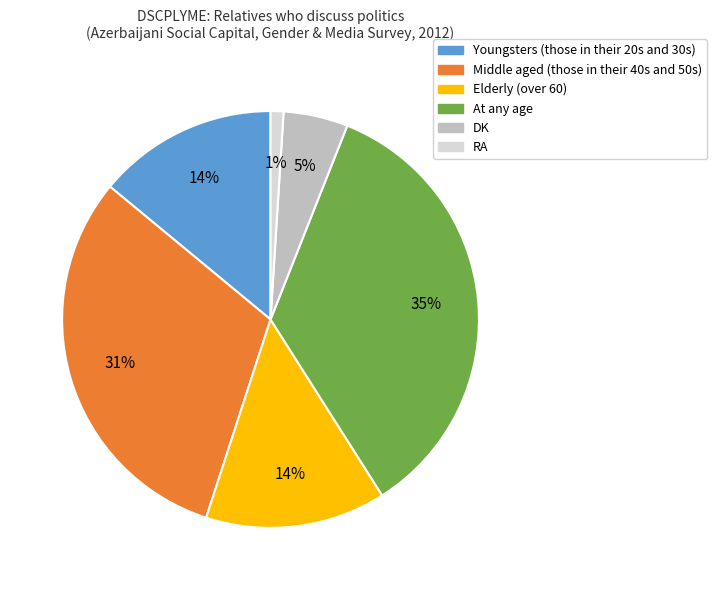

The Elderly (over 60) slice represents 14% of the pie. True or false?

True